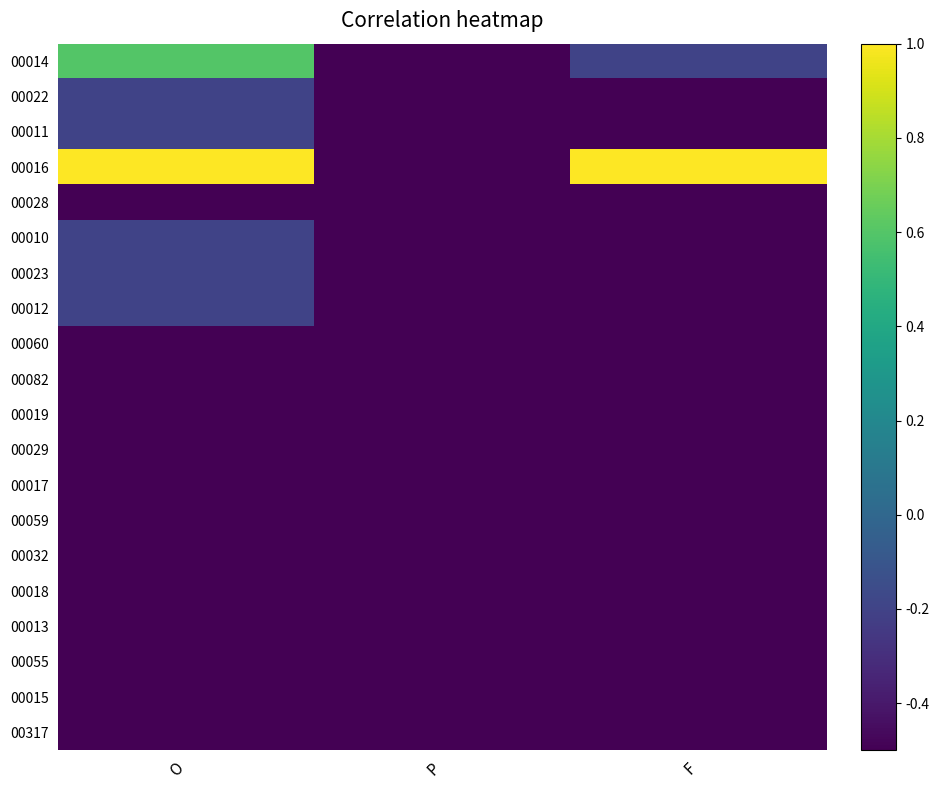

How many data points does each series have?

3